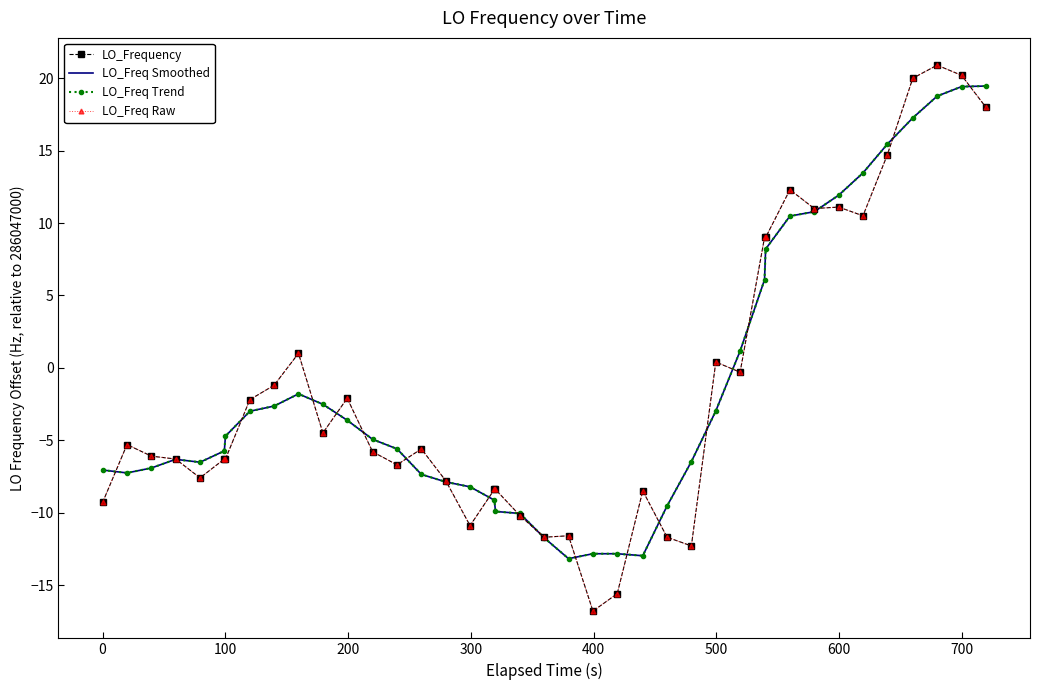

What is the difference between the maximum and minimum values in the LO_Freq Smoothed series?

32.6